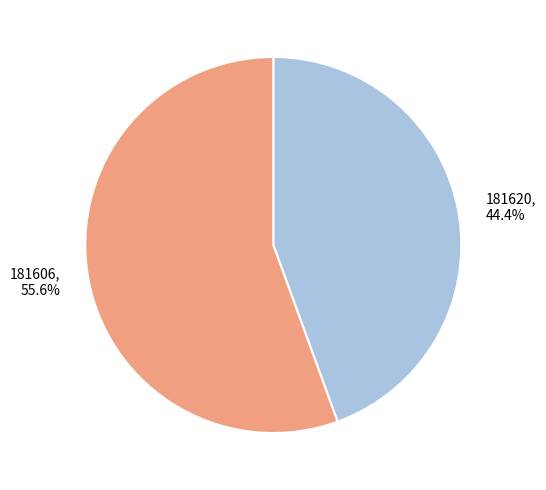

Which slice is the largest?

181606